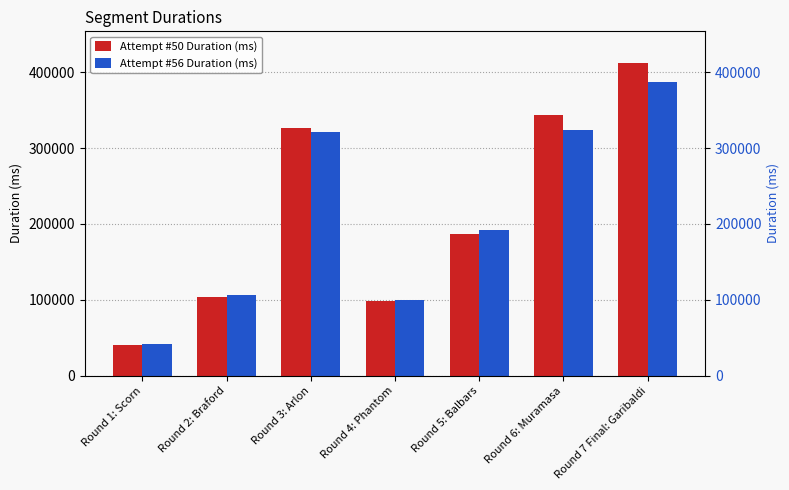

What is the value of the Attempt #50 Duration (ms) bar at the 7th from the left?

412712